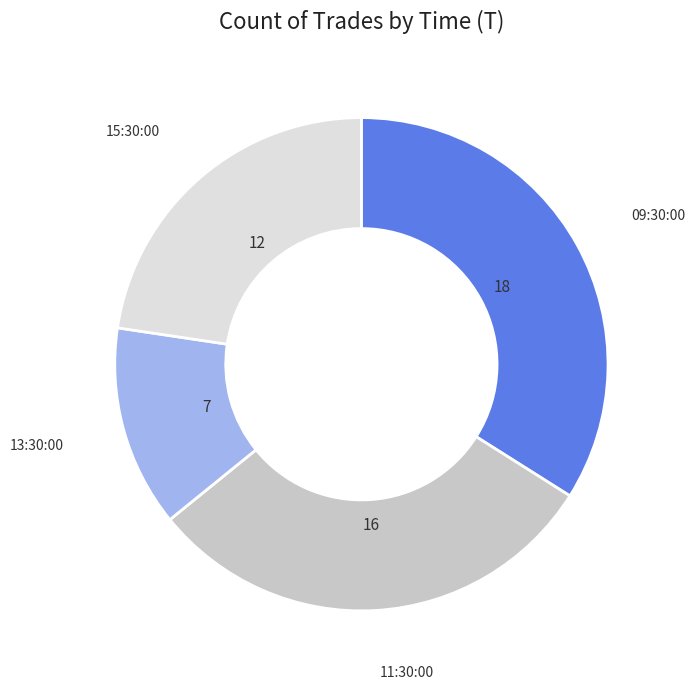

Is there any slice that represents more than half of the pie?

No